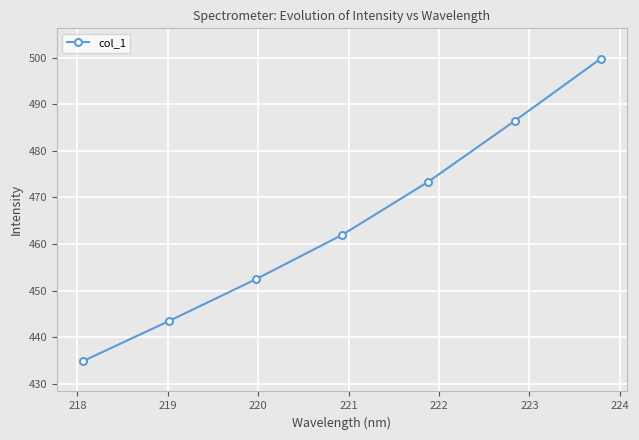

What is the sum of all values?

3252.2